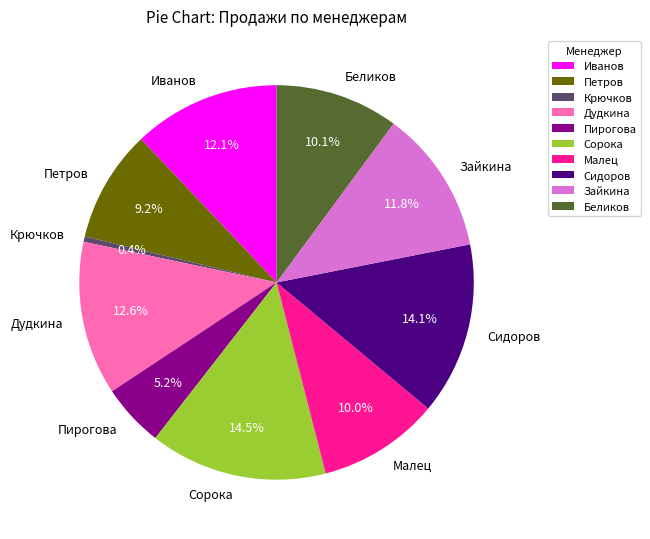

To the nearest percent, what is the difference between the Беликов and Крючков slice percentages?

10%